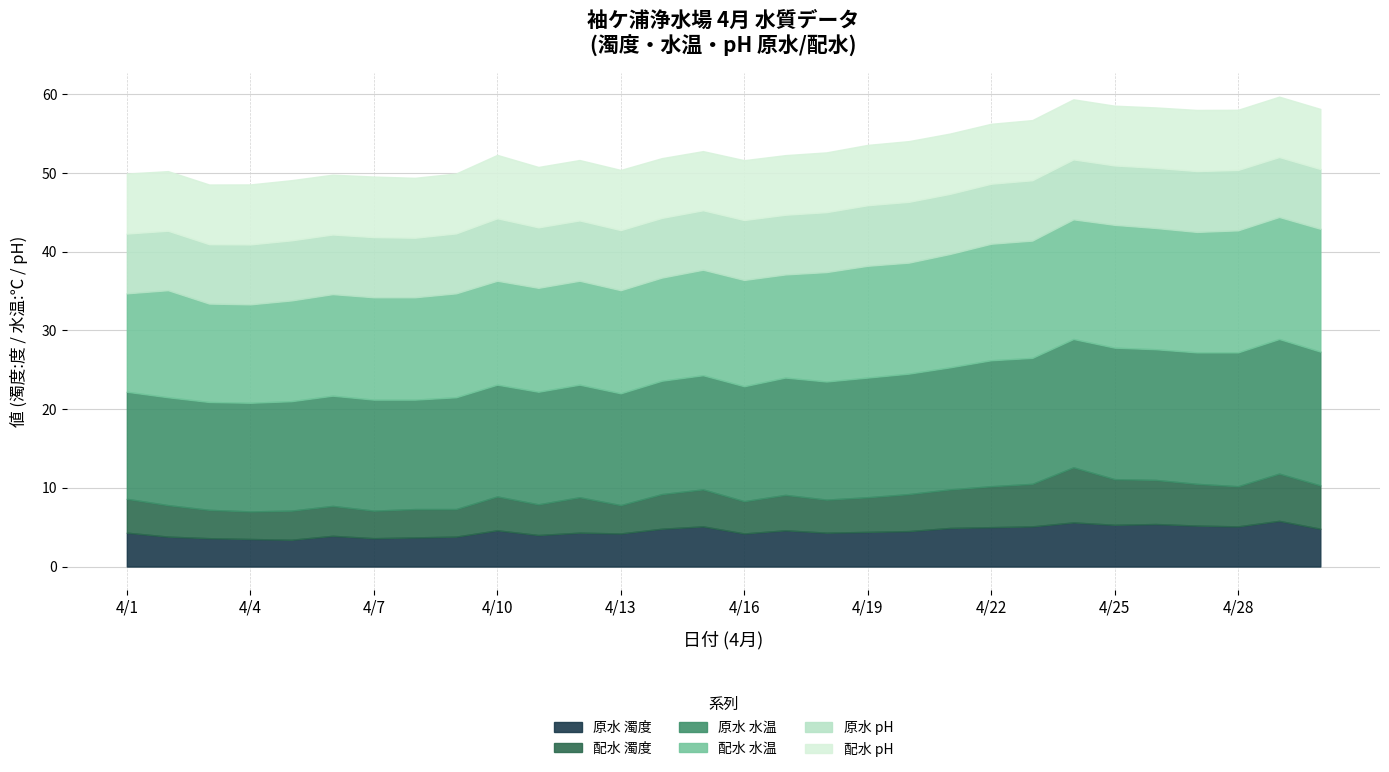

What is the total value across all series at 4/30?

58.1